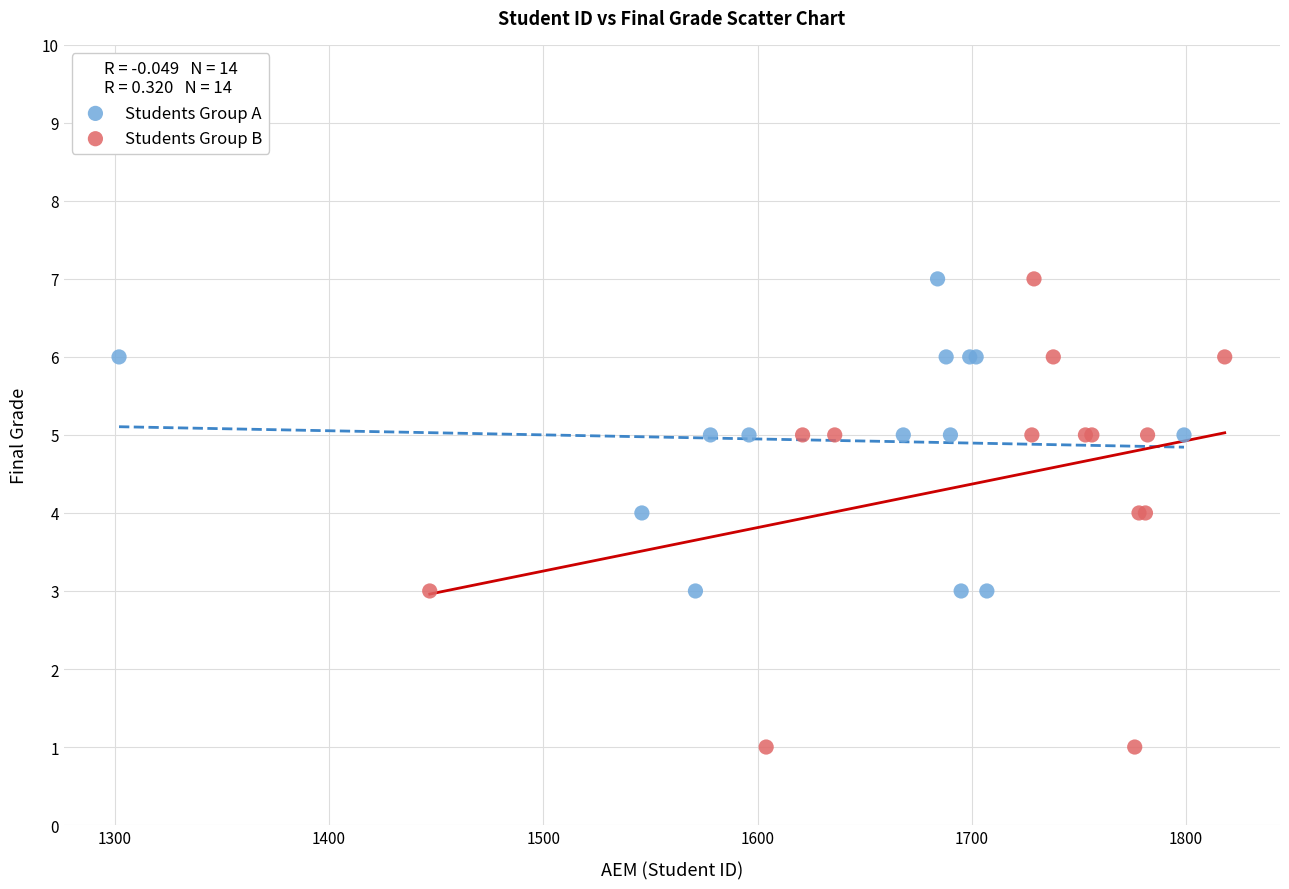

Which series reaches the minimum Y coordinate?

Students Group B